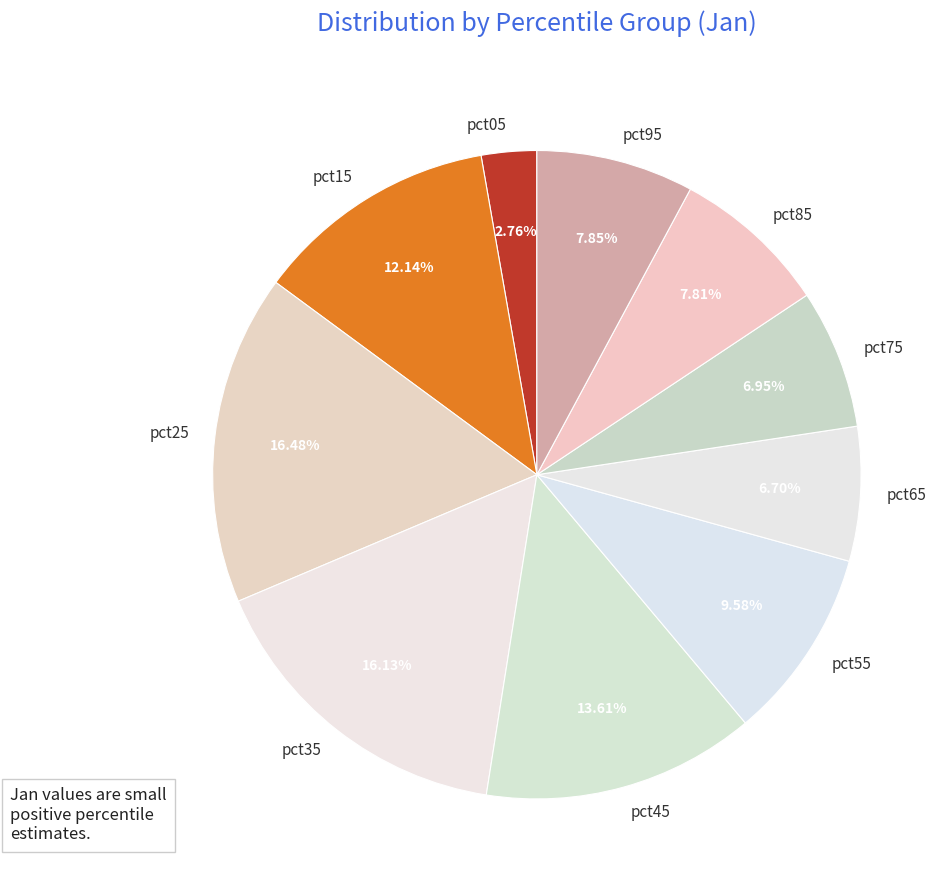

To the nearest percent, what is the difference between the largest and smallest slice percentages?

14%